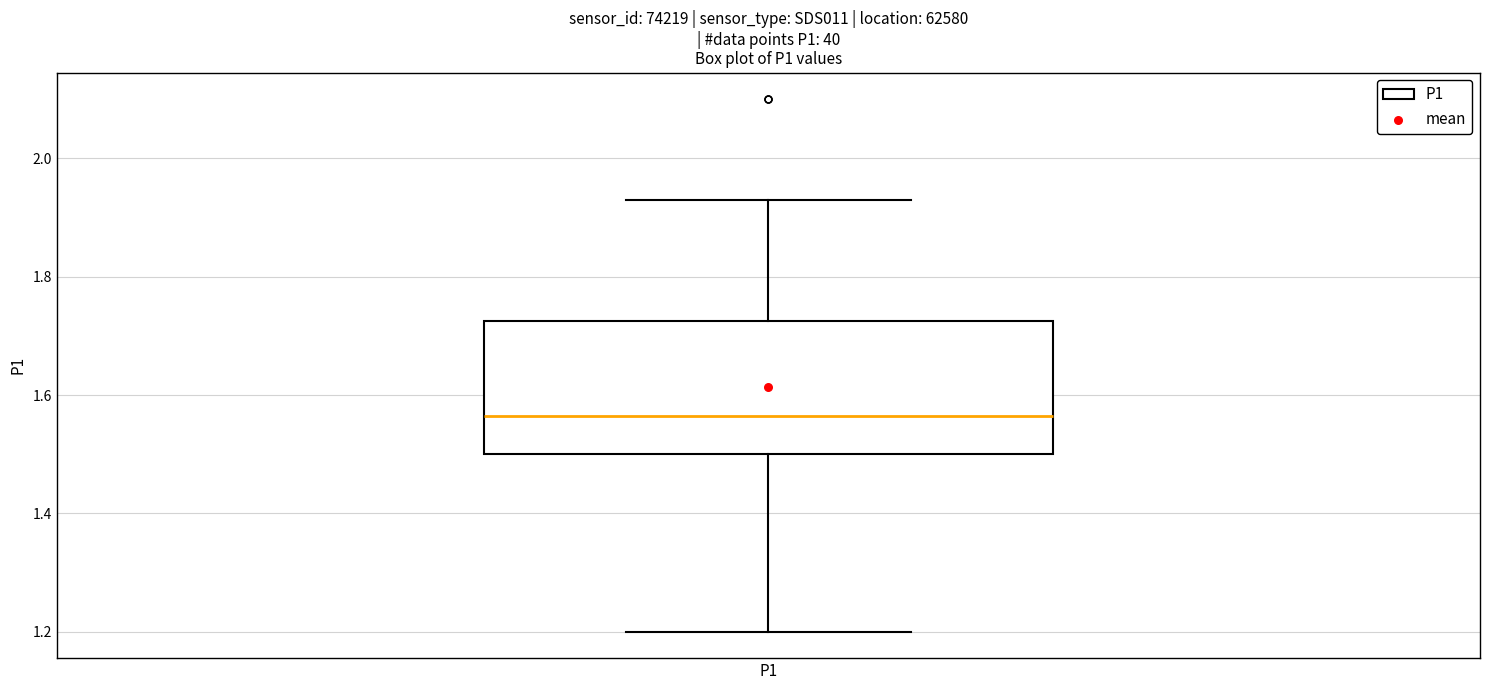

Transcribe this box plot: give where the median line is, the range the box spans, and where the two whiskers end, as read against the y-axis. The values are not printed on the chart, so give them approximately, as read against the axis.

median 1.56, box 1.50 to 1.72, whiskers 1.20 to 1.94